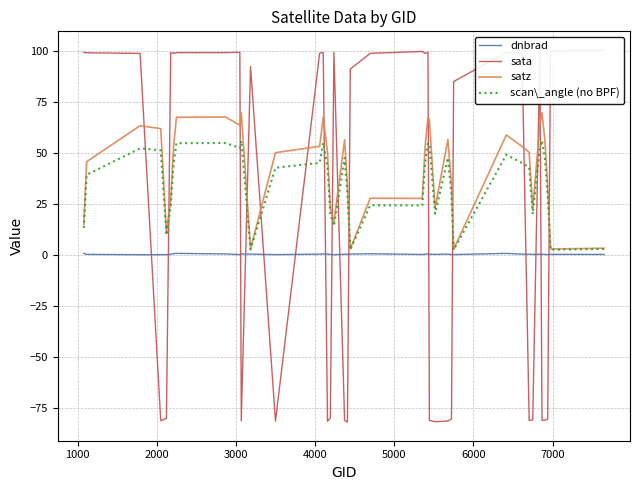

What are all the series names shown in the legend?

dnbrad, sata, satz, scan\_angle (no BPF)